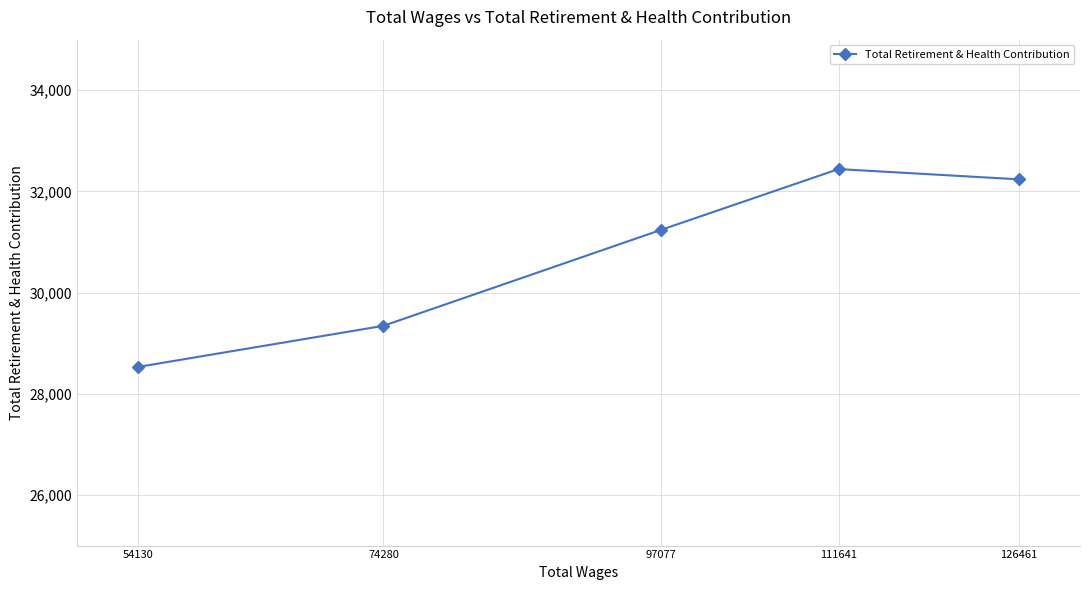

Is it true that the value at 126461 is 32239?

True